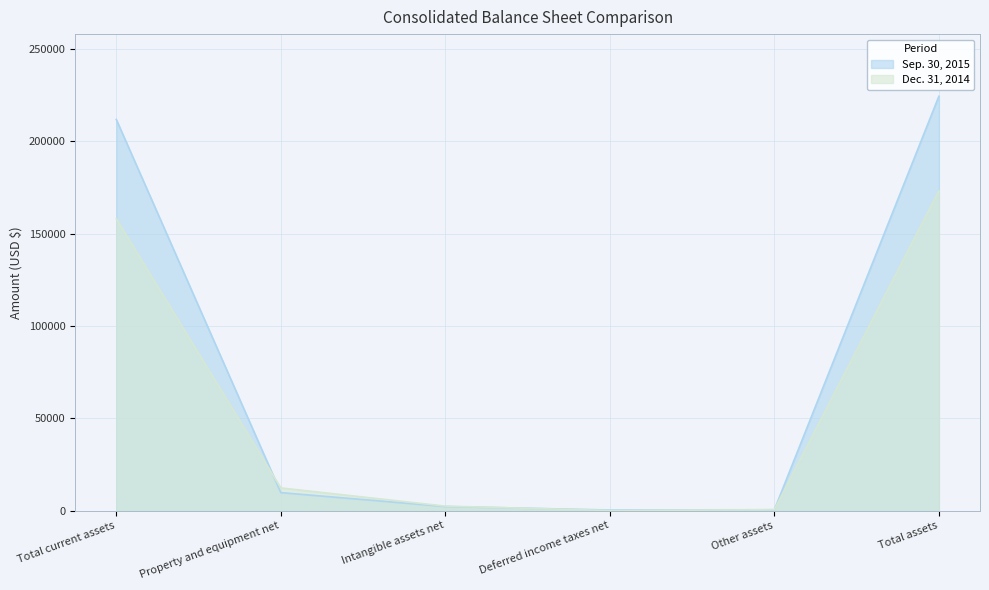

At which label does Dec. 31, 2014 first exceed 12247?

Total current assets